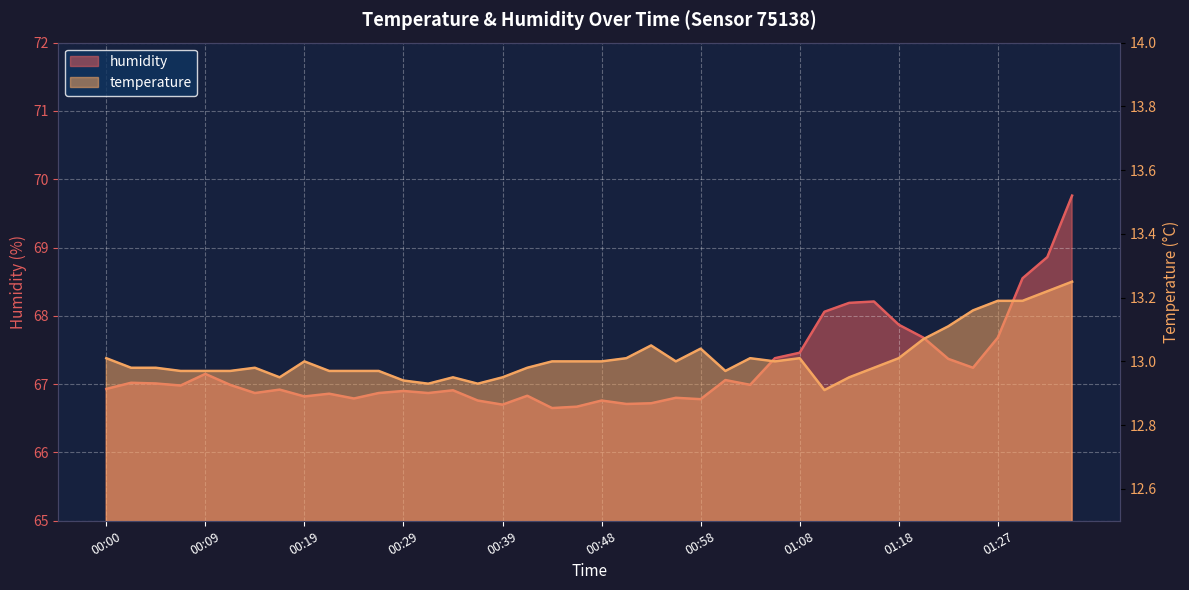

How many interior local valleys does the humidity series have?

11